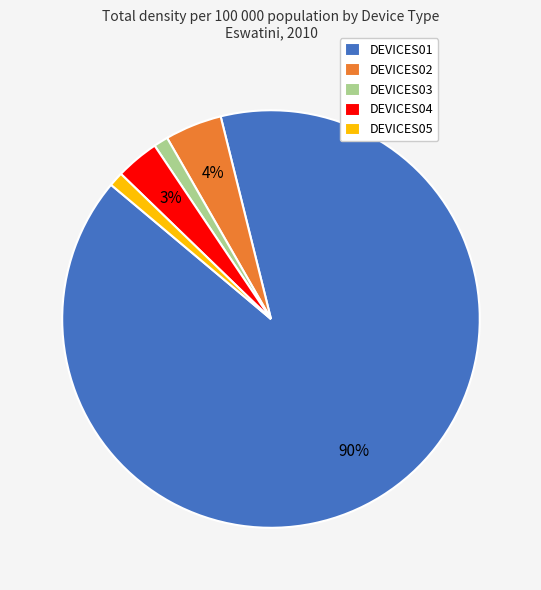

What percentage is the DEVICES04 slice, to the nearest percent?

3%